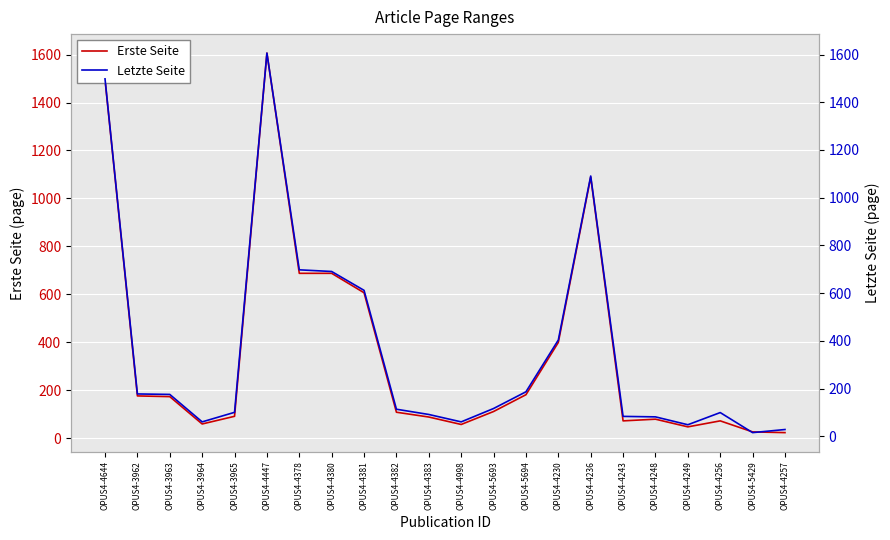

List the labels in order of Erste Seite value, smallest first.

OPUS4-4257, OPUS4-5429, OPUS4-4249, OPUS4-4998, OPUS4-3964, OPUS4-4243, OPUS4-4256, OPUS4-4248, OPUS4-4383, OPUS4-3965, OPUS4-4382, OPUS4-5693, OPUS4-3963, OPUS4-3962, OPUS4-5694, OPUS4-4230, OPUS4-4381, OPUS4-4378, OPUS4-4380, OPUS4-4236, OPUS4-4644, OPUS4-4447